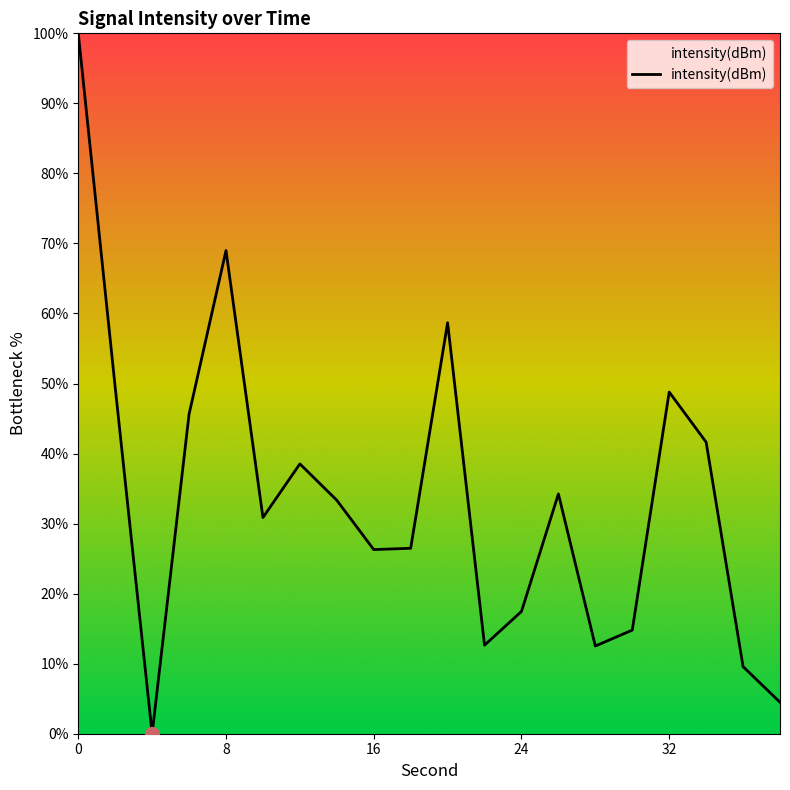

What is the difference between the maximum and minimum values?

100.0